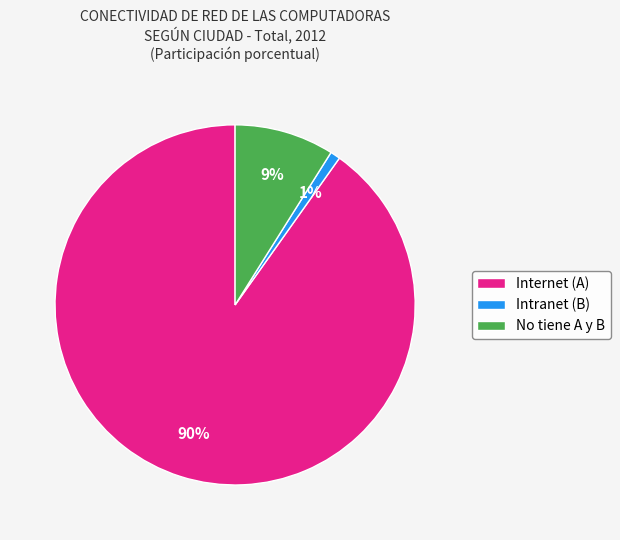

Combined, do No tiene A y B and Intranet (B) account for over 50%?

No